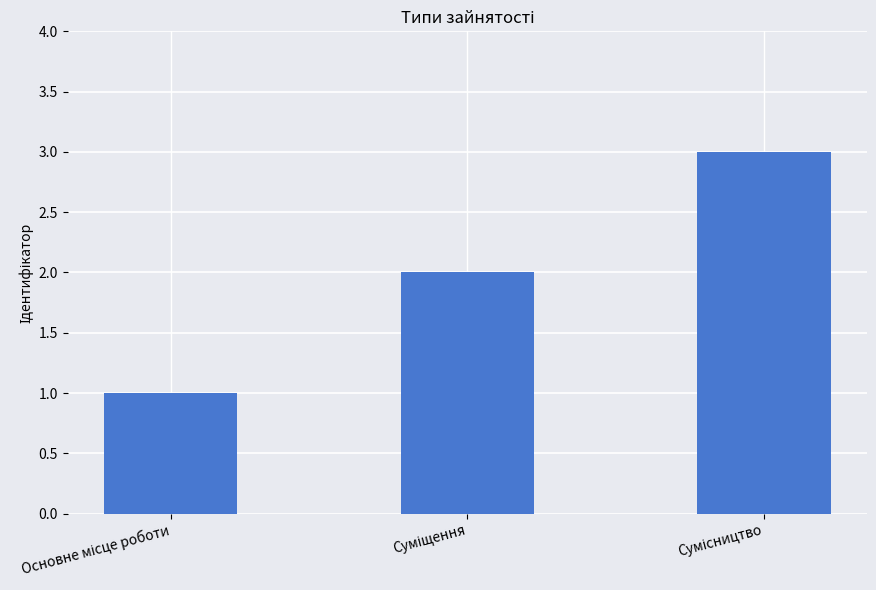

What is the sum of all values?

6